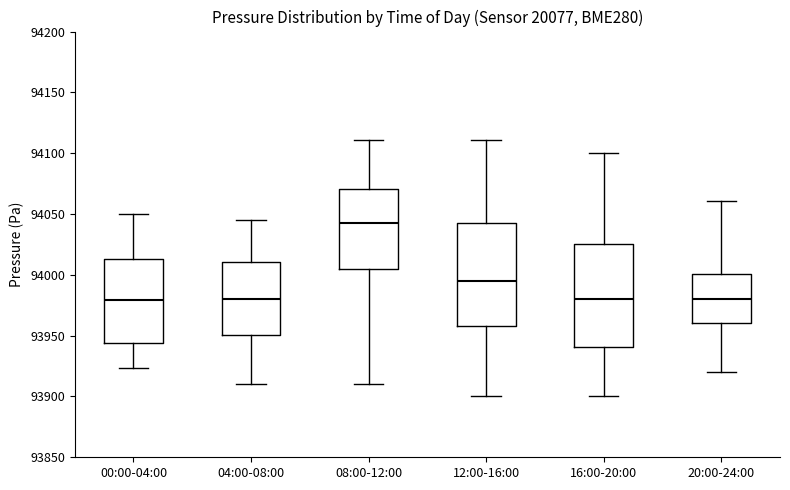

Reading left to right, transcribe this box plot: for each box, give where its median line is, the range the box spans, and where its two whiskers end, as read against the y-axis. The values are not printed on the chart, so give them approximately, as read against the axis.

00:00-04:00: median 93980, box 93945 to 94015, whiskers 93925 to 94050
04:00-08:00: median 93980, box 93950 to 94010, whiskers 93910 to 94045
08:00-12:00: median 94045, box 94005 to 94070, whiskers 93910 to 94110
12:00-16:00: median 93995, box 93960 to 94045, whiskers 93900 to 94110
16:00-20:00: median 93980, box 93940 to 94025, whiskers 93900 to 94100
20:00-24:00: median 93980, box 93960 to 94000, whiskers 93920 to 94060